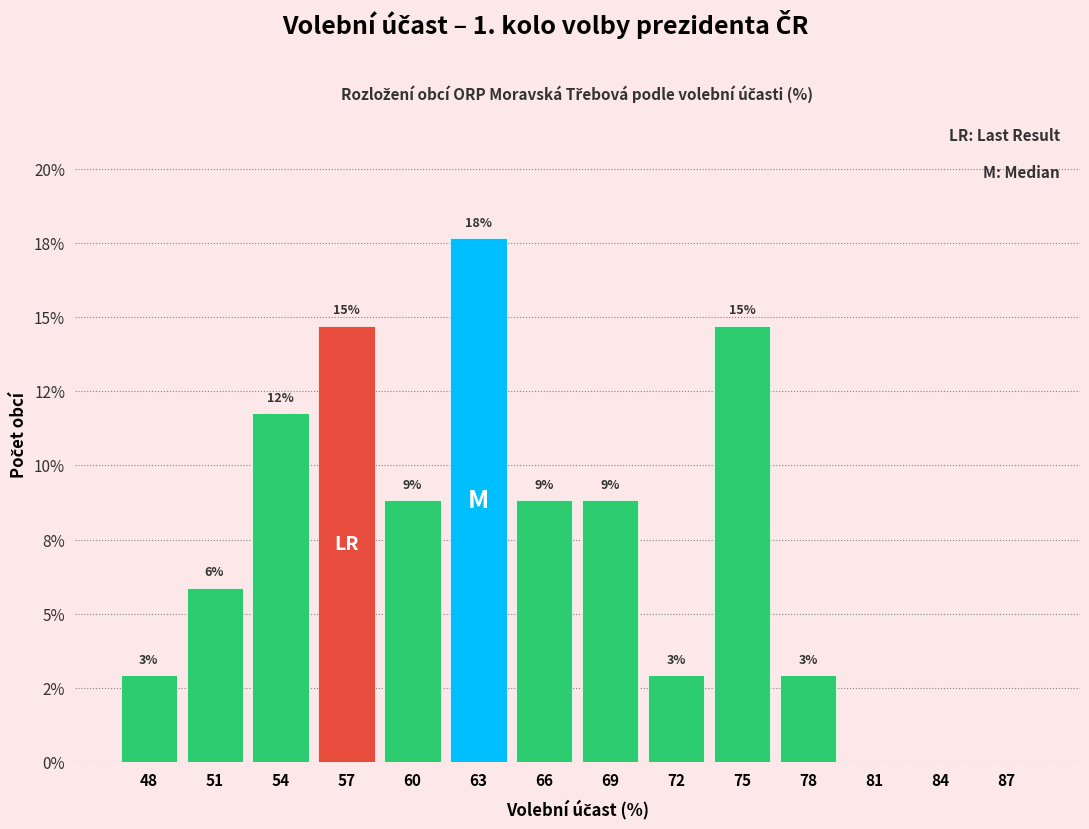

Are the bars horizontal?

No